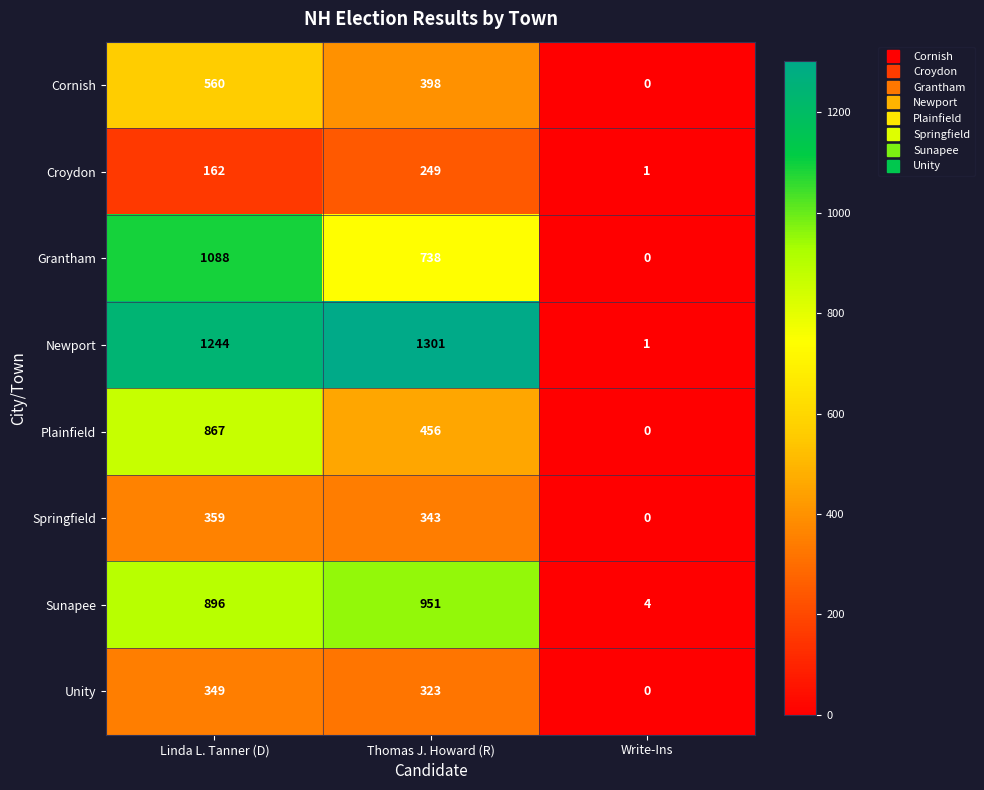

Reading left to right, list all the values displayed in this chart.

Cornish: 560	398	0
Croydon: 162	249	1
Grantham: 1088	738	0
Newport: 1244	1301	1
Plainfield: 867	456	0
Springfield: 359	343	0
Sunapee: 896	951	4
Unity: 349	323	0